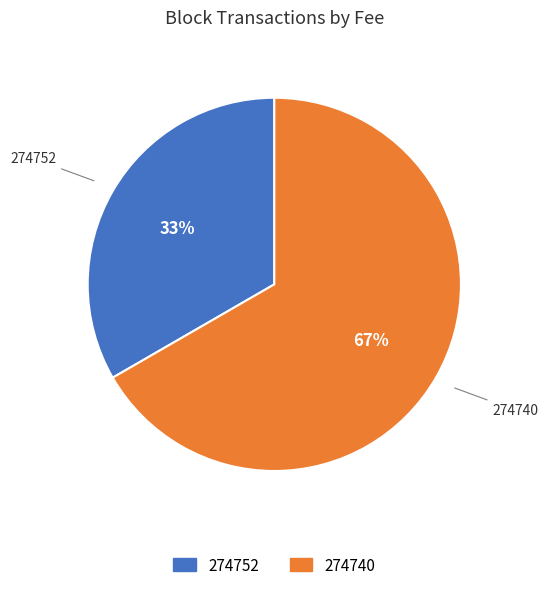

Rank the categories by value from lowest to highest.

274752, 274740